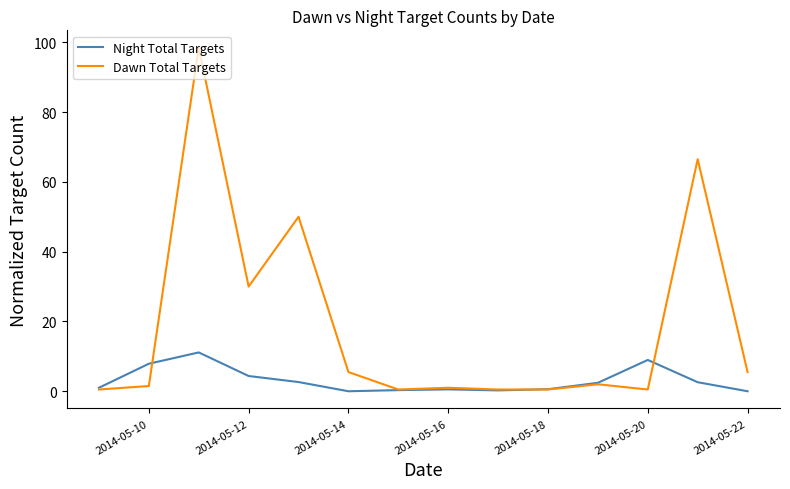

What is the maximum value for Dawn Total Targets?

98.5